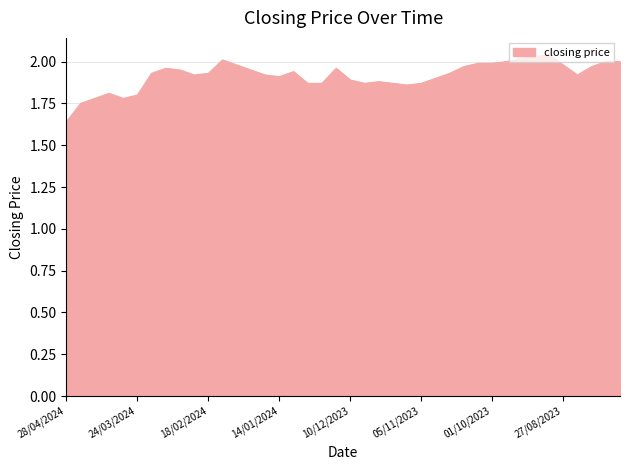

What is the difference between the maximum and minimum values?

0.4